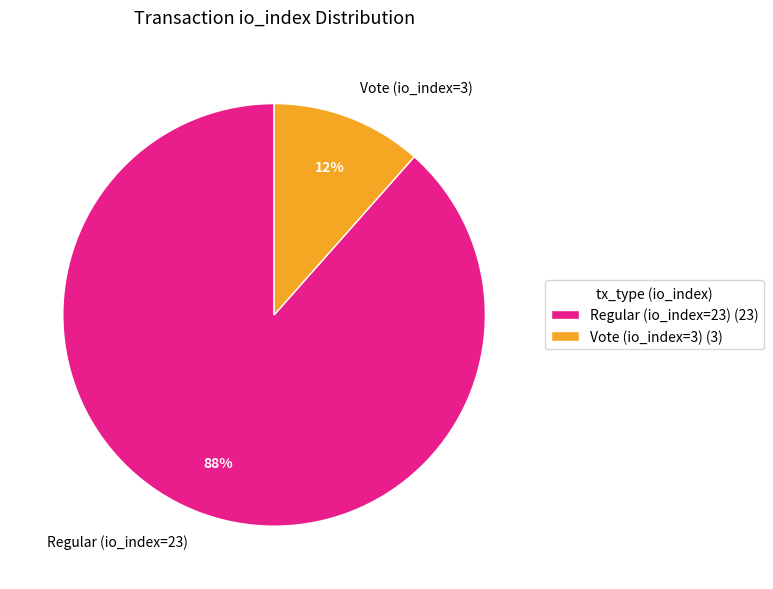

To the nearest percent, what is the combined percentage of Vote (io_index=3) and Regular (io_index=23)?

100%